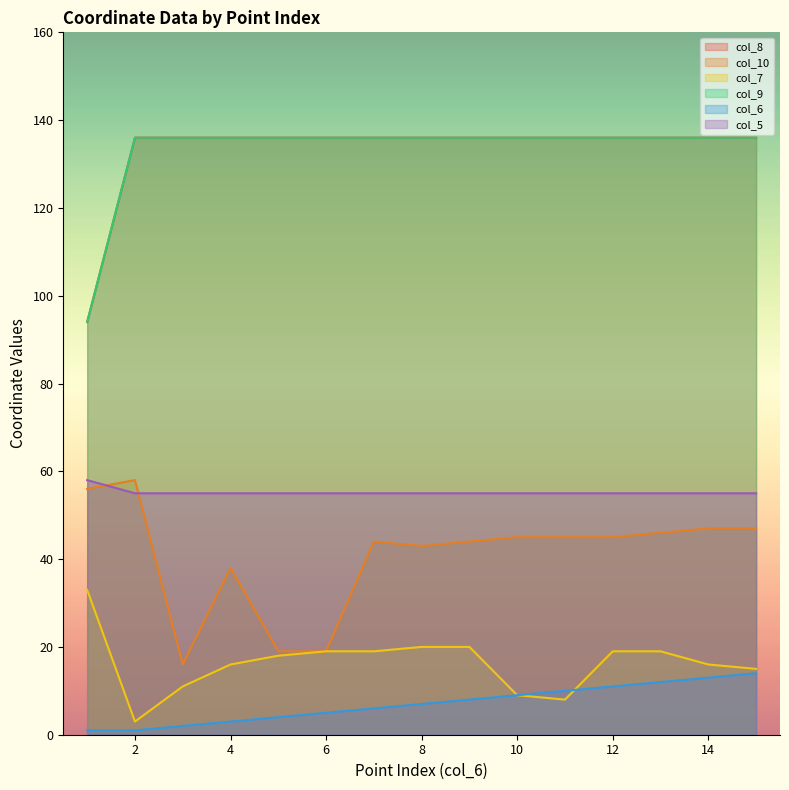

Is the value of col_7 at 15 greater than the value of col_5 at 1?

No